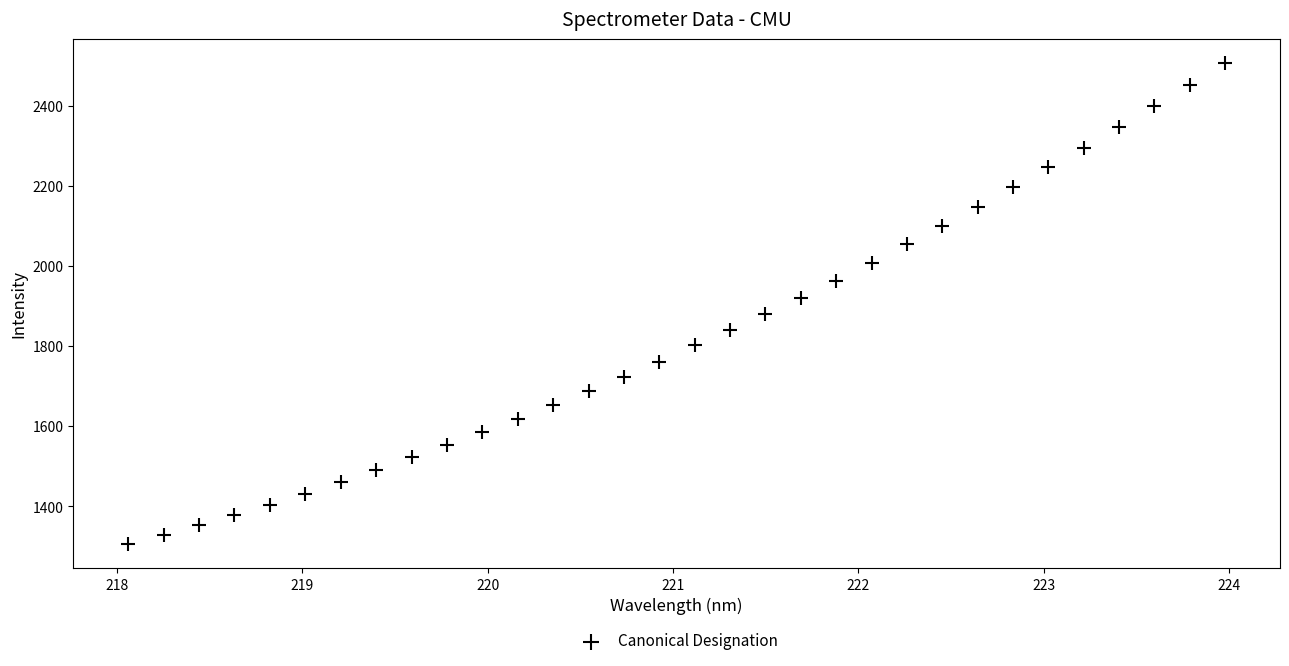

What is the range of Y values (max minus min)?

1199.7